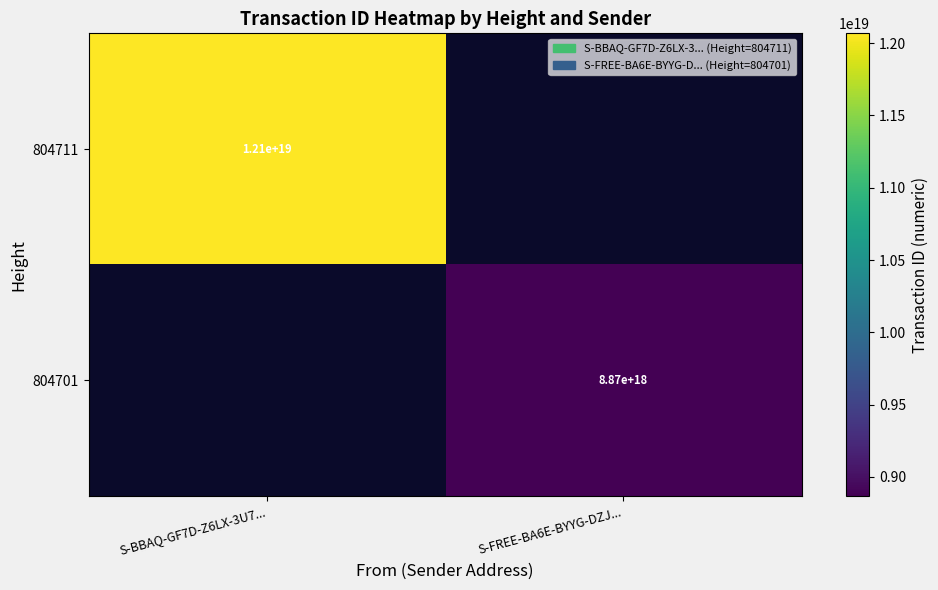

The value of 804711 at S-BBAQ-GF7D-Z6LX-3U7... is 12100000000000000000. True or false?

True